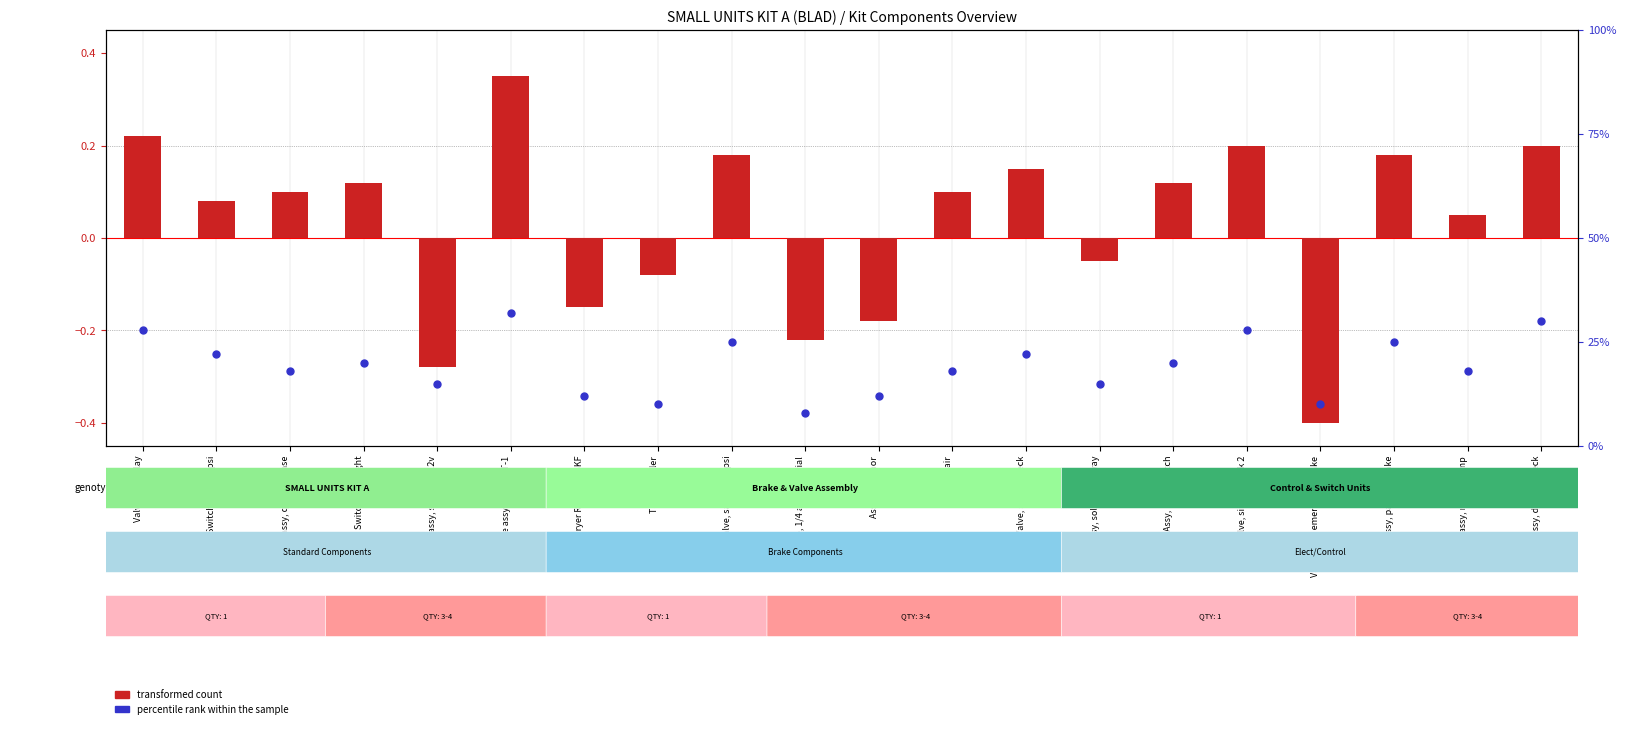

Which series reaches the minimum Y coordinate?

transformed count